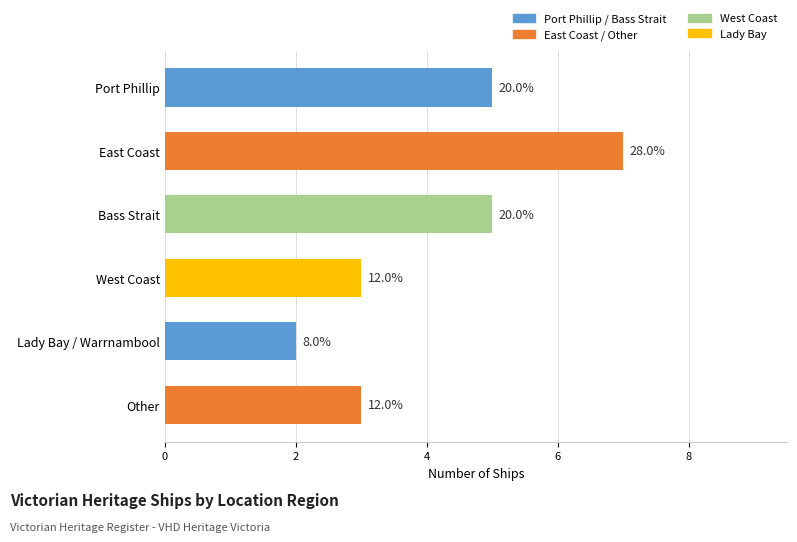

Does the chart contain any negative values?

No